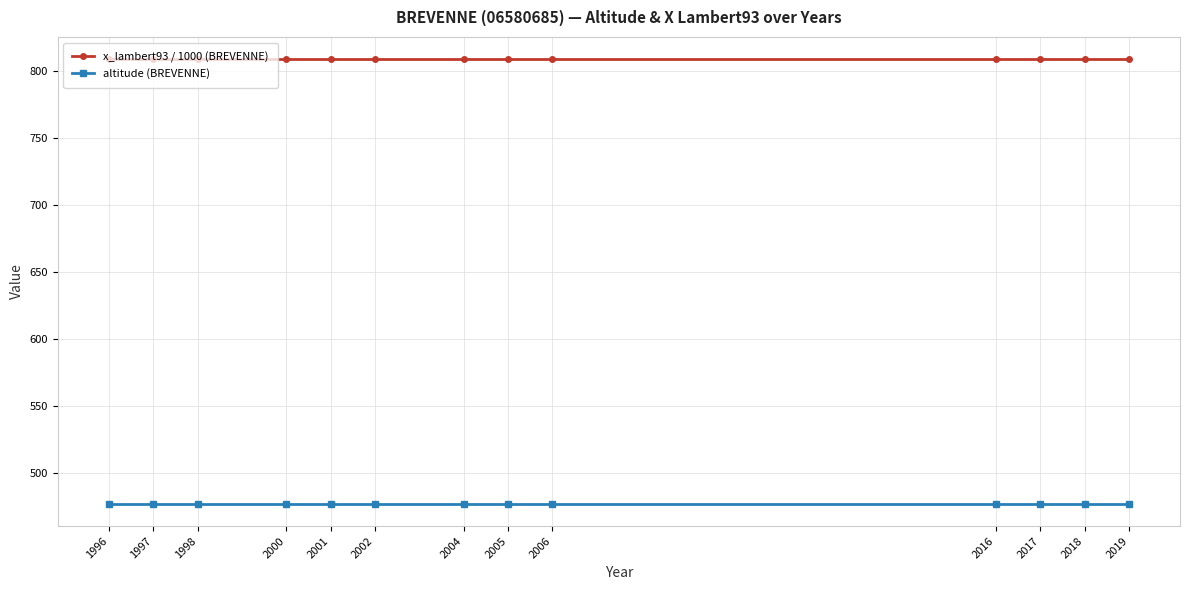

What is the value of the x_lambert93 / 1000 (BREVENNE) point at the 5th from the left?

808.8